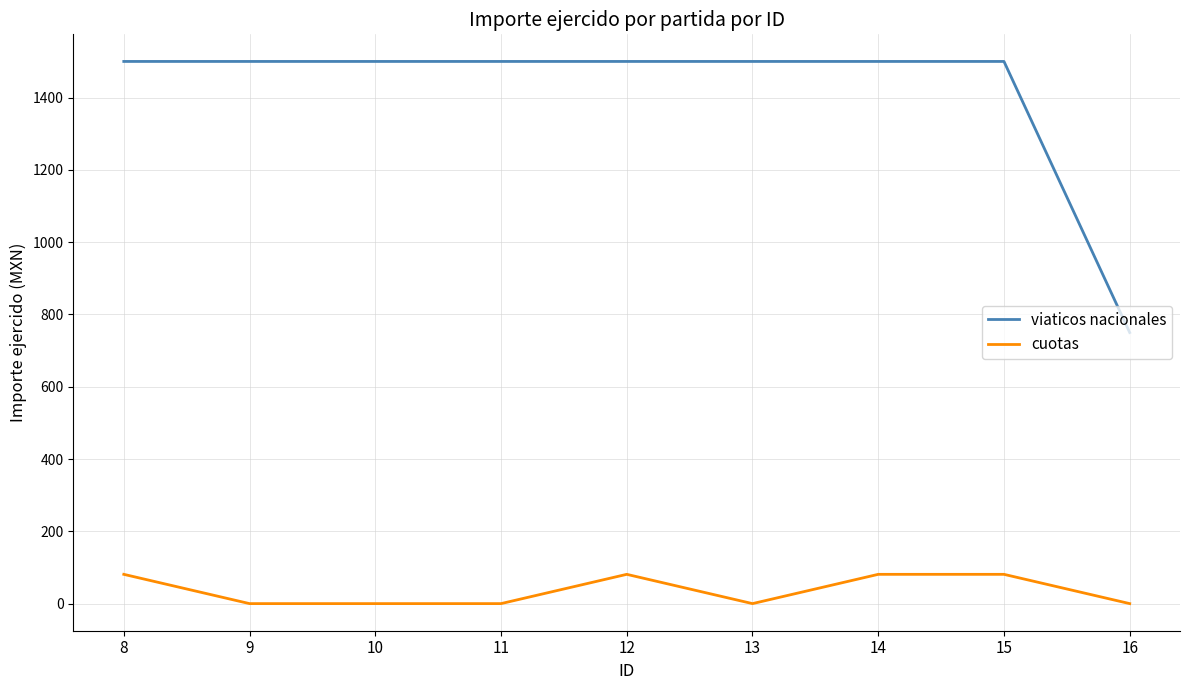

Is it true that viaticos nacionales equals 1500 at 10?

True